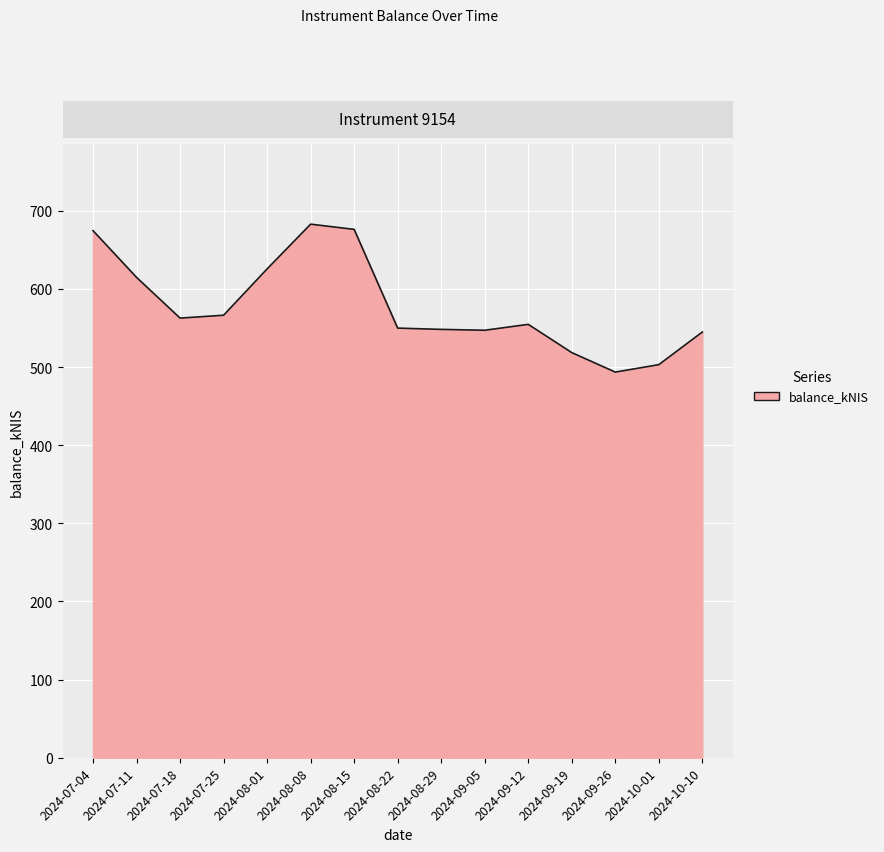

What is the minimum value shown in the chart?

493.6